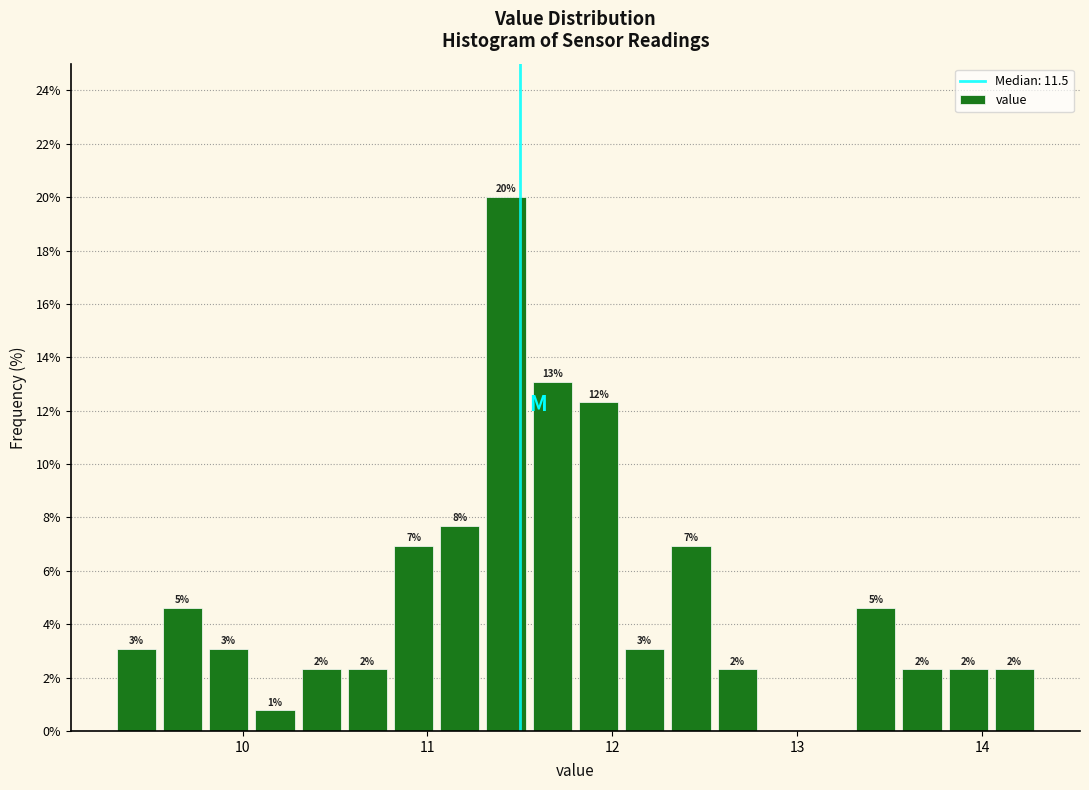

Around what value on the x-axis is the tallest bar? Give the approximate position of its centre, as read against the axis.

11.4